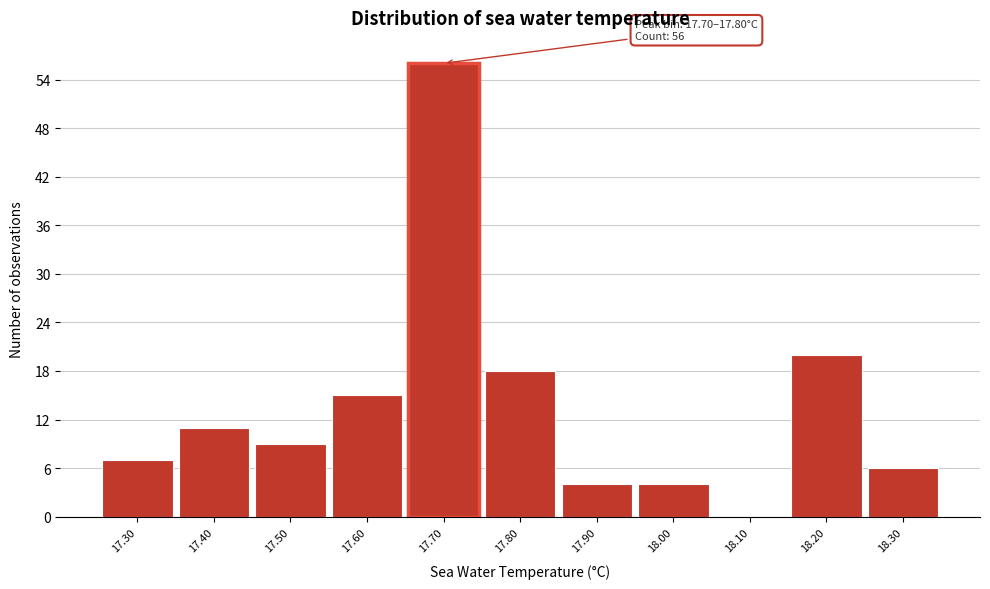

Reading left to right, list all the values displayed in this chart.

17.30=7	17.40=11	17.50=9	17.60=15	17.70=56	17.80=18	17.90=4	18.00=4	18.10=0	18.20=20	18.30=6